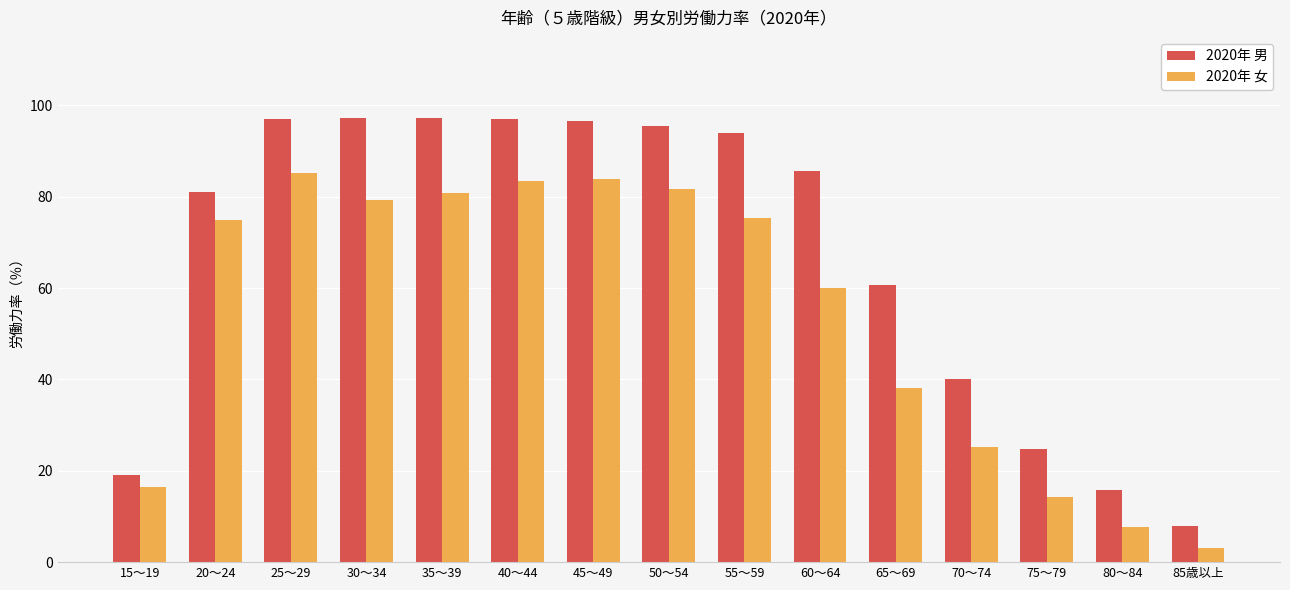

What is the value of the 2020年 女 bar at the 9th from the left?

75.4